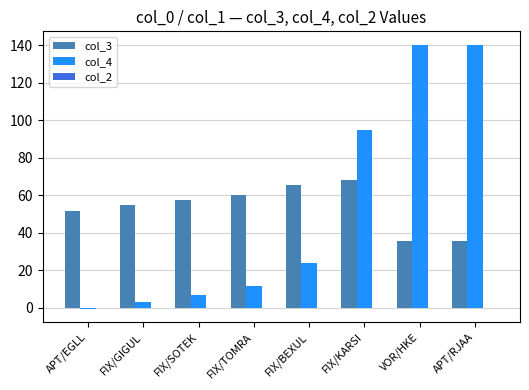

The col_3 series shows 69.6 at APT/EGLL. True or false?

False